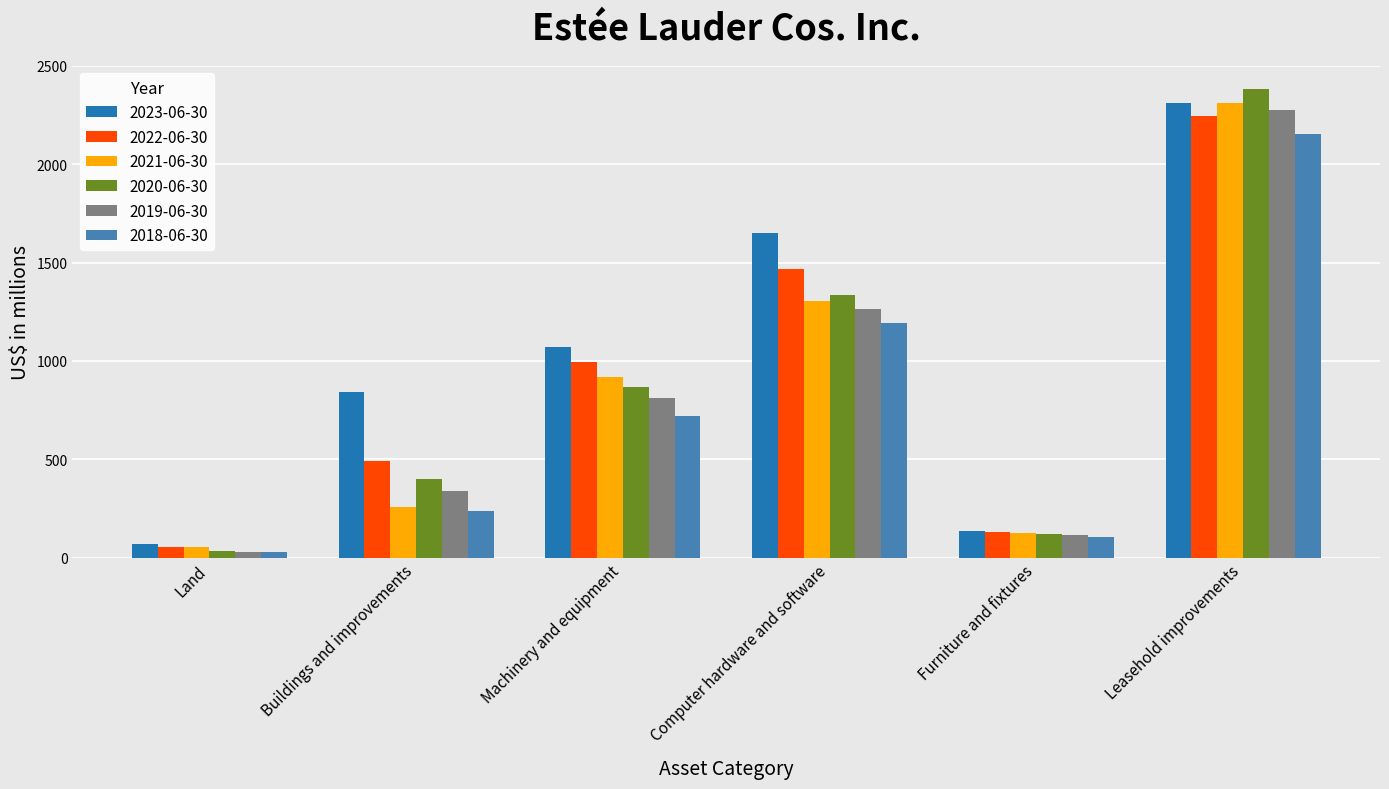

What is the difference between the second highest and second lowest values in the 2022-06-30 series?

1339